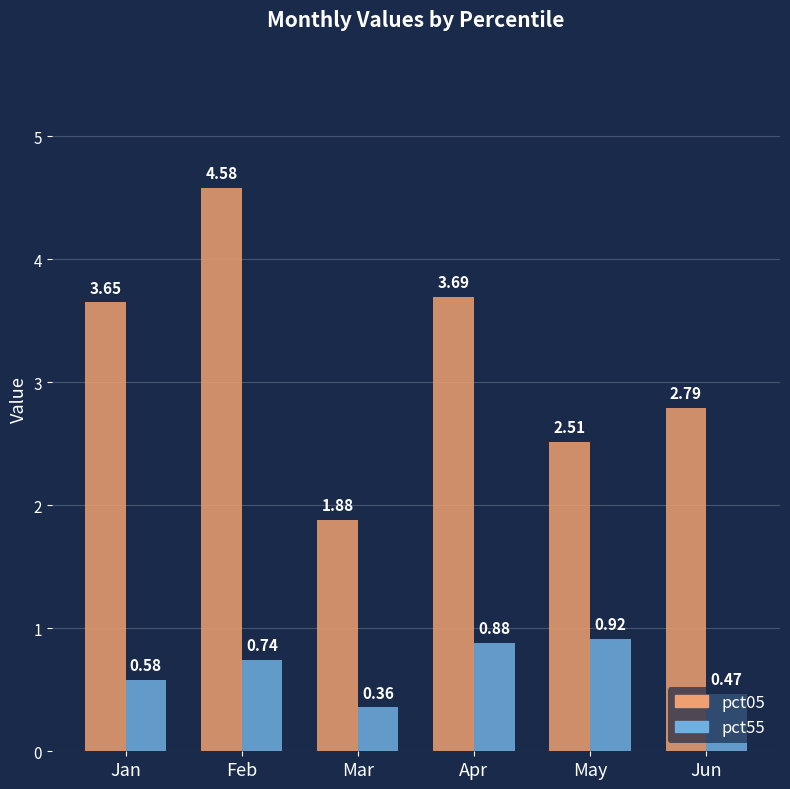

Rank the series at May from highest to lowest value.

pct05, pct55